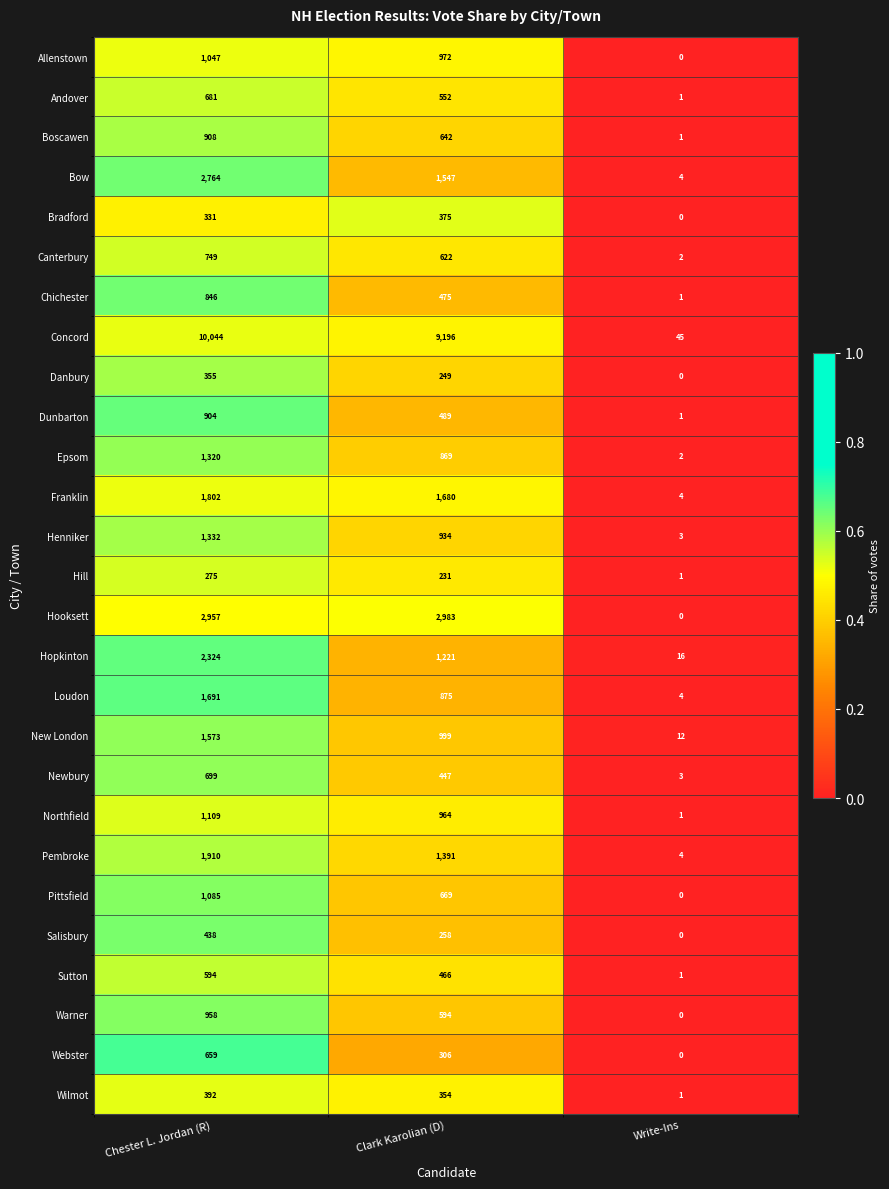

The value of Hooksett at Clark Karolian (D) is 4827. True or false?

False